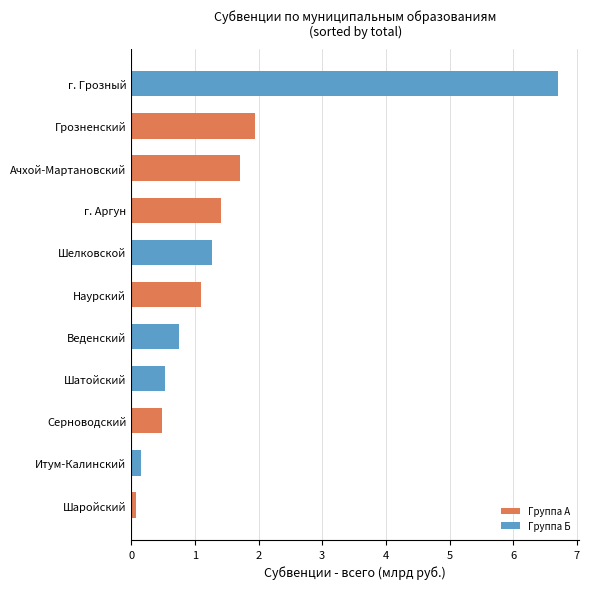

Does the chart contain any negative values?

No